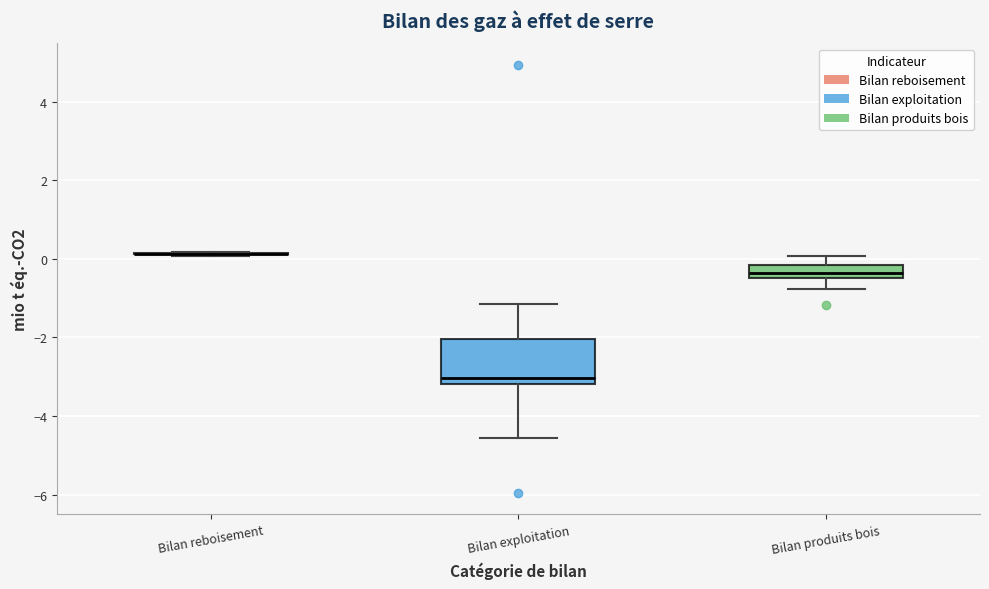

Reading left to right, transcribe this box plot: for each box, give where its median line is, the range the box spans, and where its two whiskers end, as read against the y-axis. The values are not printed on the chart, so give them approximately, as read against the axis.

Bilan reboisement: box collapsed to a line at 0.2, whiskers 0.0 to 0.2
Bilan exploitation: median -3.0, box -3.2 to -2.0, whiskers -4.6 to -1.2
Bilan produits bois: median -0.4 (inside the box), box -0.4 to -0.2, whiskers -0.8 to 0.0